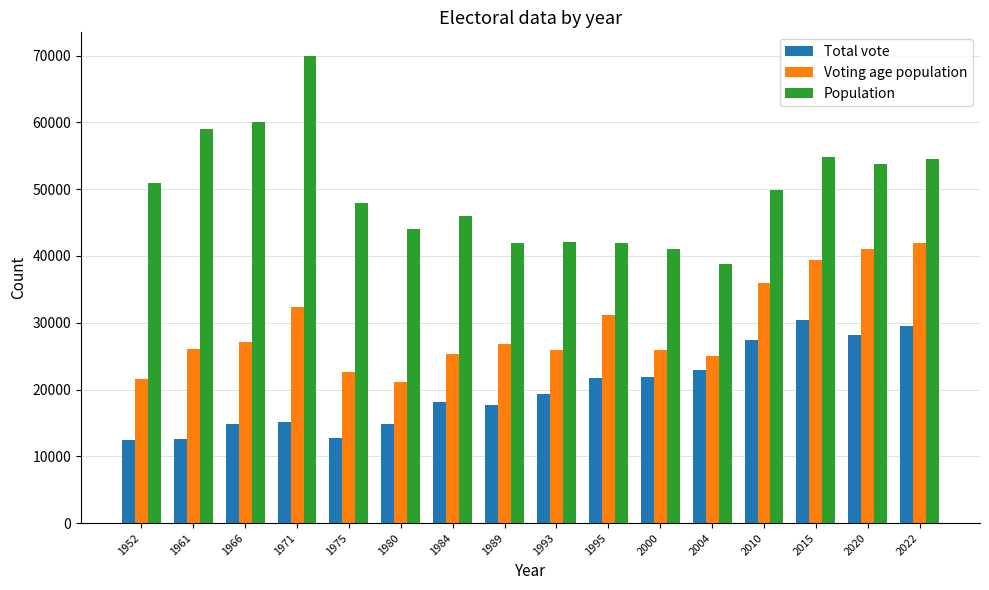

How many categories are shown in the chart?

16